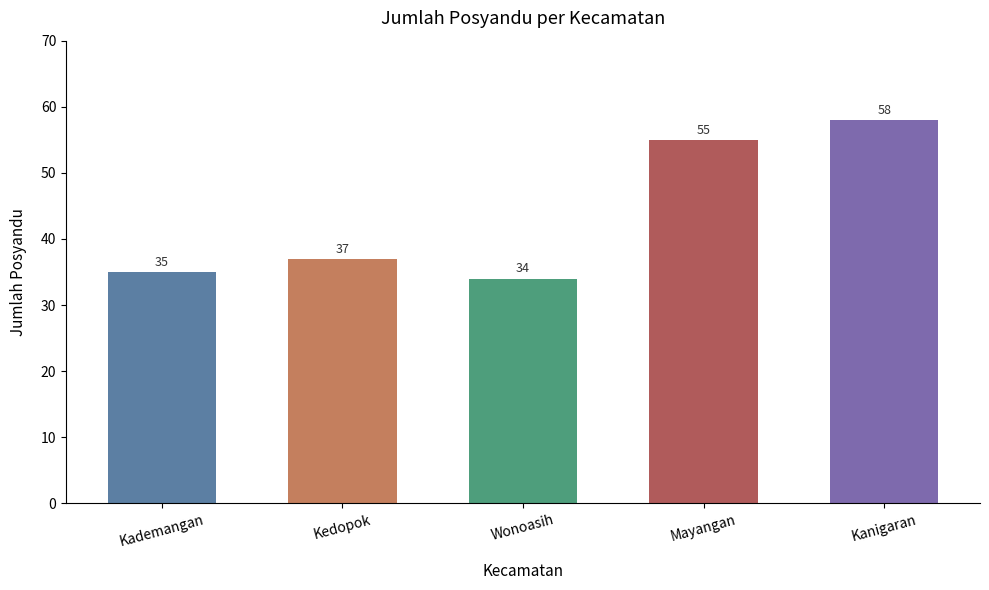

Reading left to right, list all the values displayed in this chart.

35	37	34	55	58